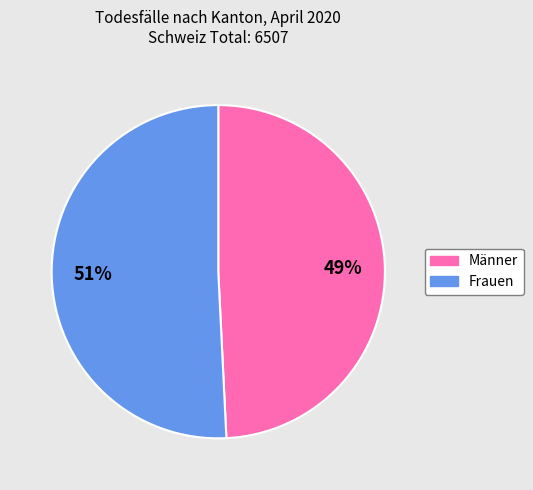

Which has a higher value, Frauen or Männer?

Frauen